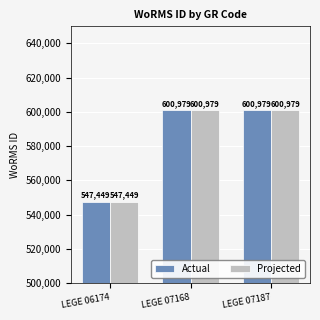

Is it true that Actual equals 600979 at LEGE 07168?

True